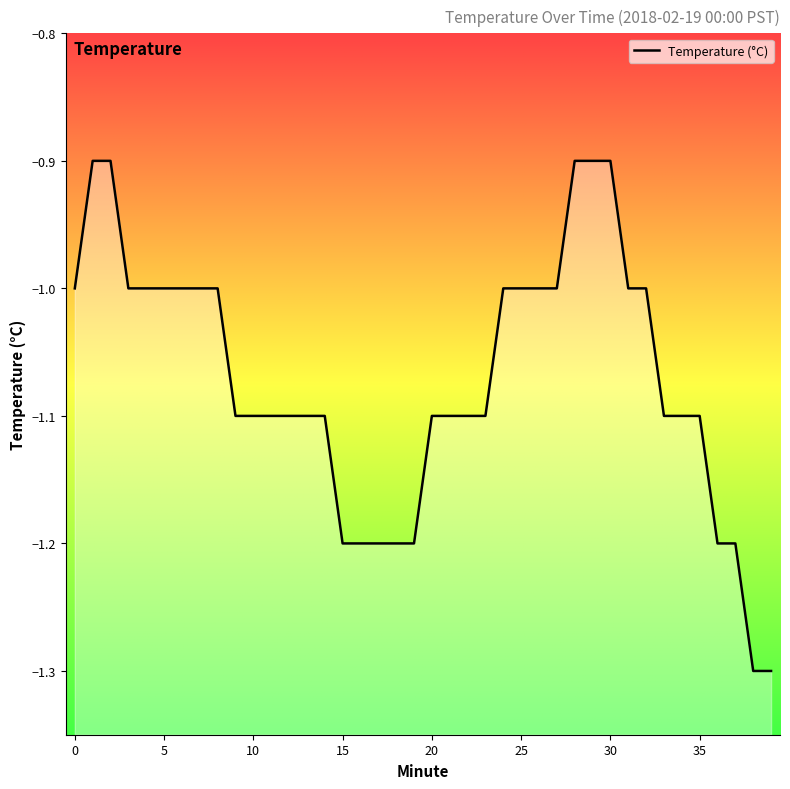

Between 16 and 36, which is larger?

16